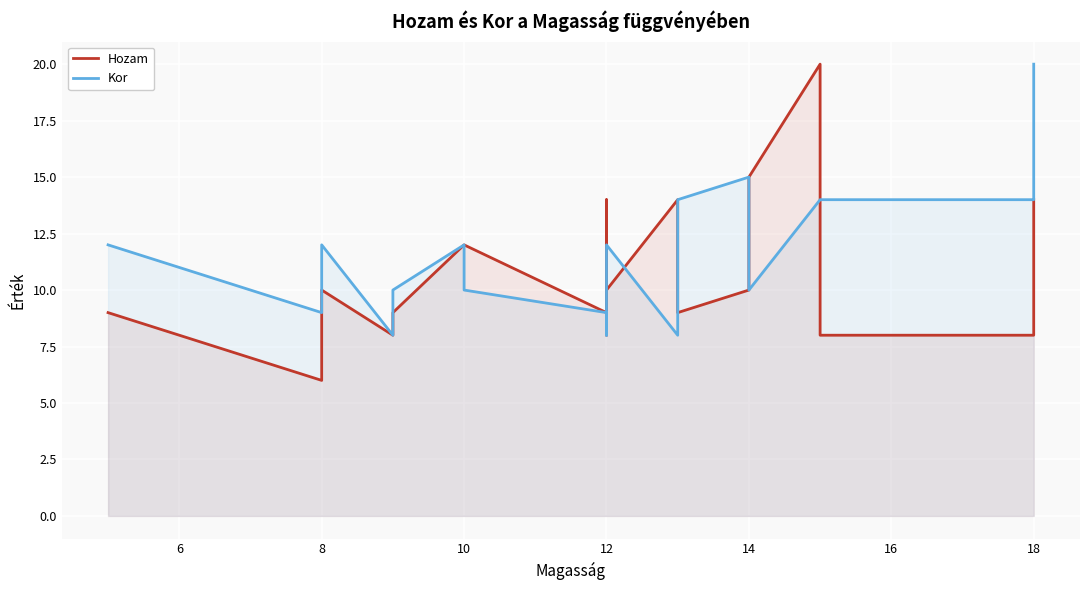

Does the chart display data point markers on the line(s)?

No